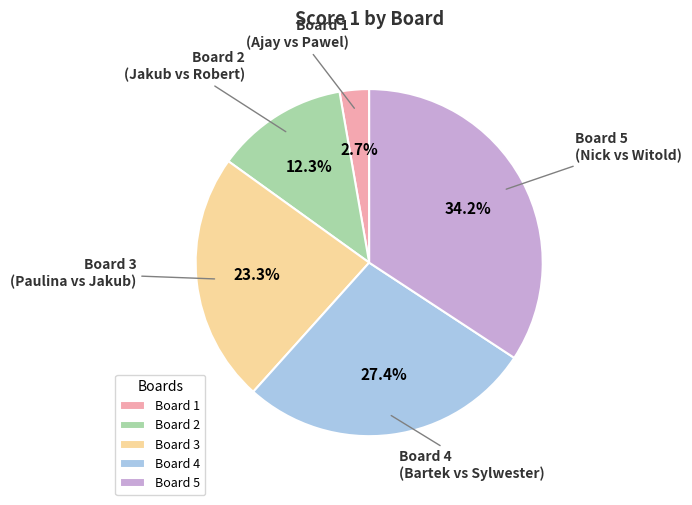

To the nearest percent, what percentage of the pie is Board 5?

34%